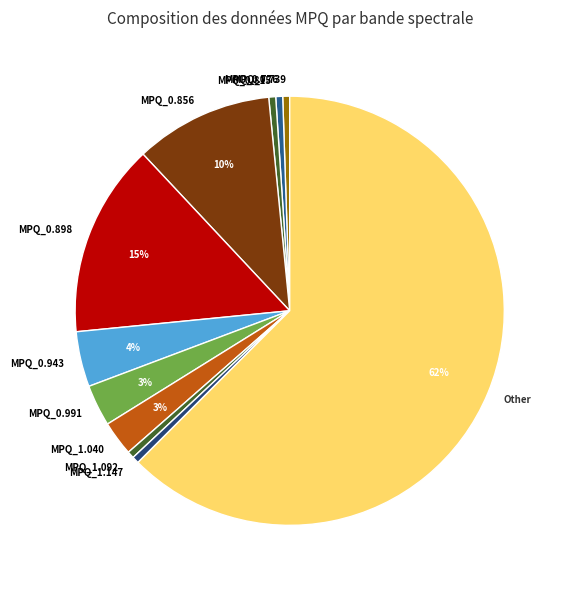

Which slice is the largest?

Other